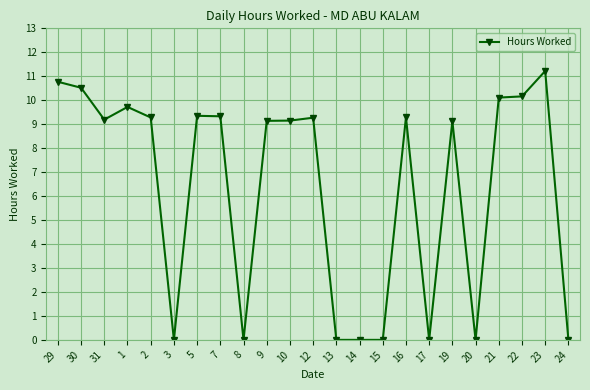

Does the chart display data point markers on the line(s)?

Yes